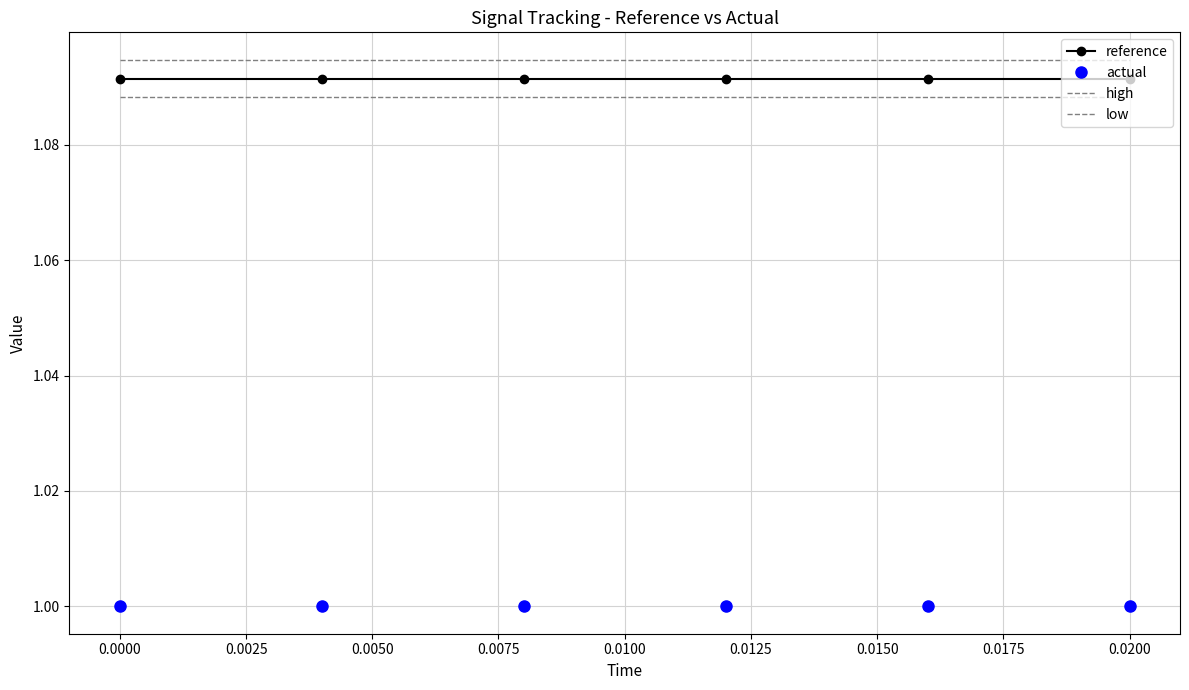

How many series are shown in this chart?

4